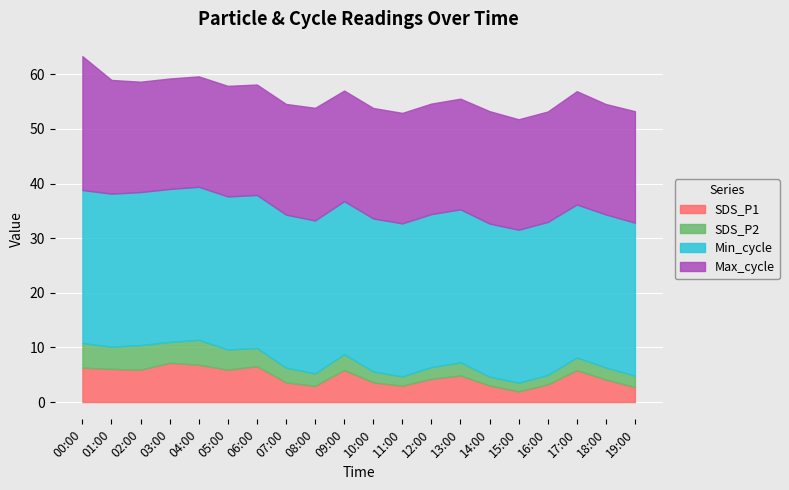

The SDS_P1 series shows 5.8 at 01:03. True or false?

False